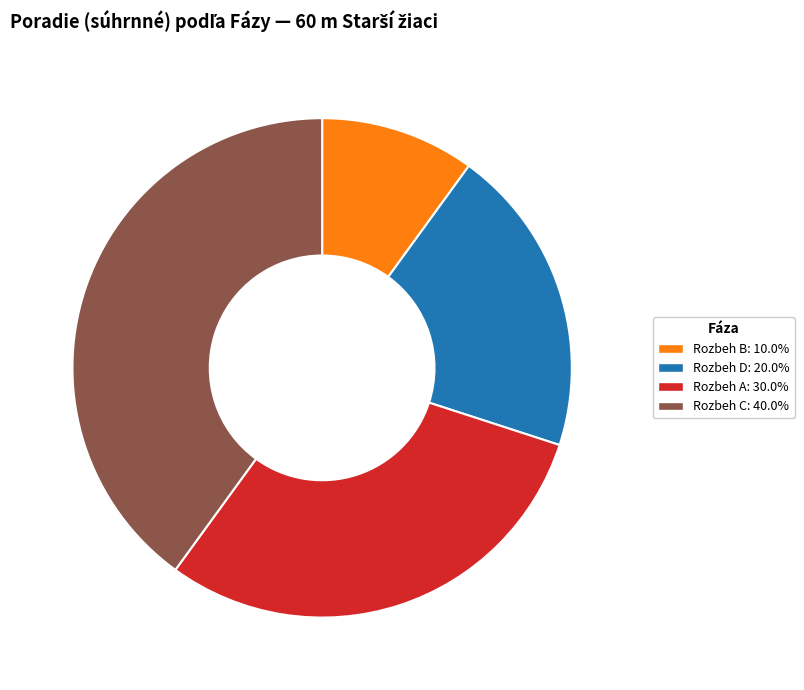

Is there any slice that represents more than half of the pie?

No